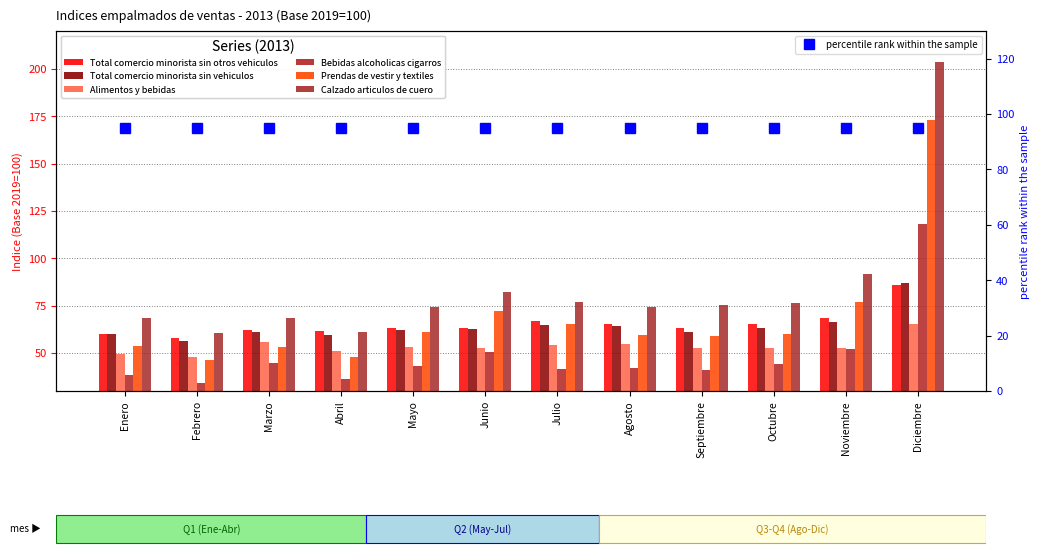

Count the number of categories in the chart.

12